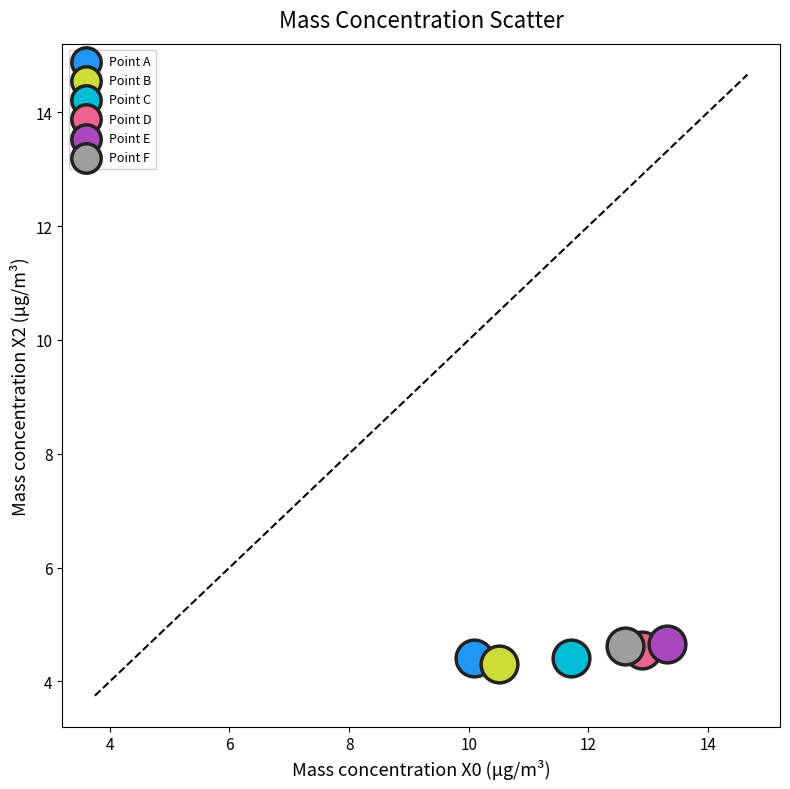

What are all the series names shown in the legend?

Point A, Point B, Point C, Point D, Point E, Point F